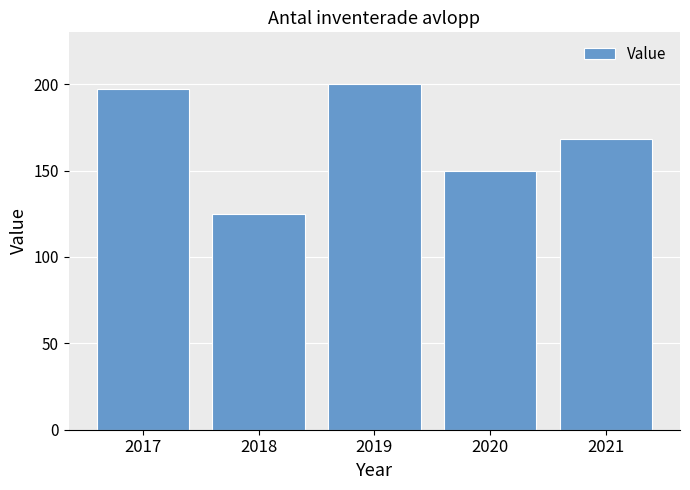

What is the greatest value displayed?

200